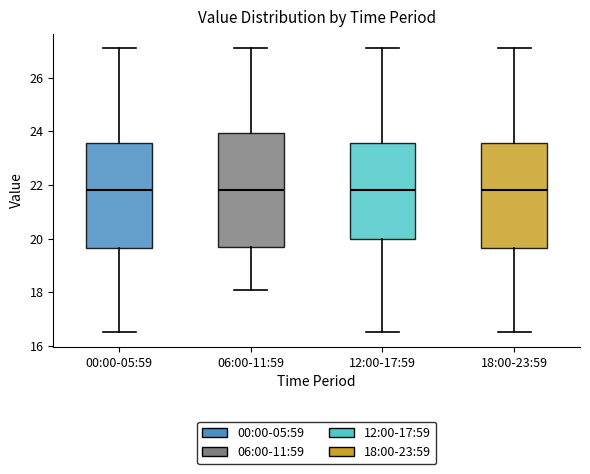

Reading left to right, read every box against the y-axis: the position of its median line, the range the box covers, and the ends of its whiskers. The values are not printed on the chart, so give them approximately, as read against the axis.

00:00-05:59: median 21.8, box 19.6 to 23.6, whiskers 16.6 to 27.2
06:00-11:59: median 21.8, box 19.8 to 24.0, whiskers 18.2 to 27.2
12:00-17:59: median 21.8, box 20.0 to 23.6, whiskers 16.6 to 27.2
18:00-23:59: median 21.8, box 19.6 to 23.6, whiskers 16.6 to 27.2